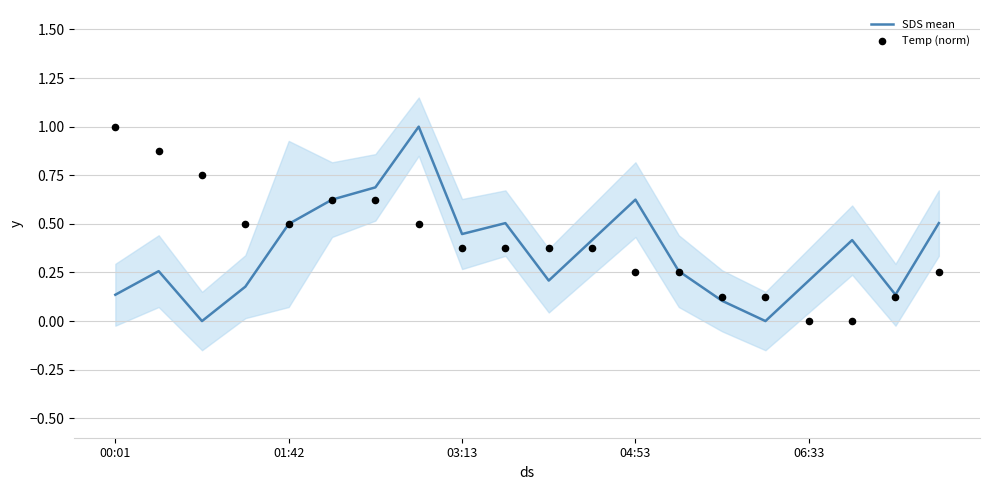

Which series reaches the minimum Y coordinate?

SDS mean